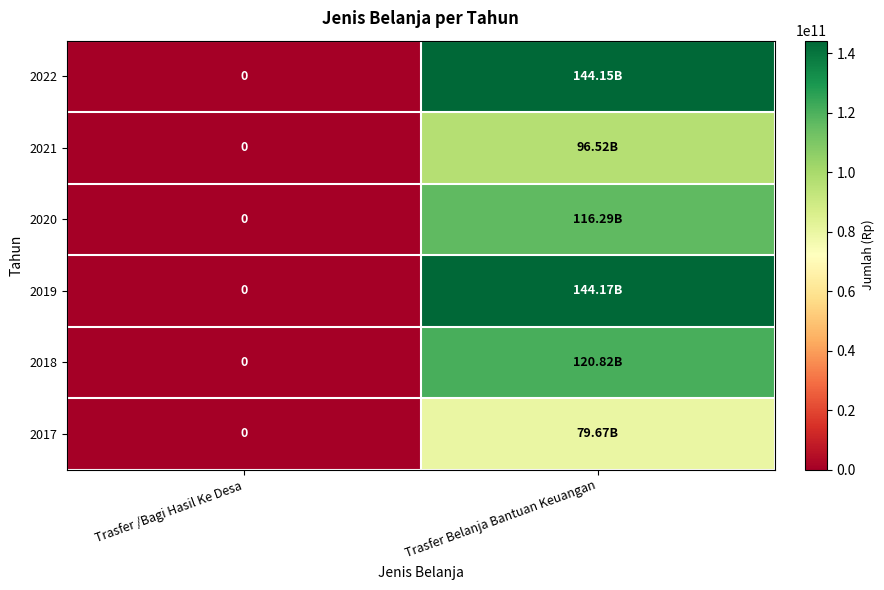

The 2022 series shows 87793793125 at Trasfer Belanja Bantuan Keuangan. True or false?

False